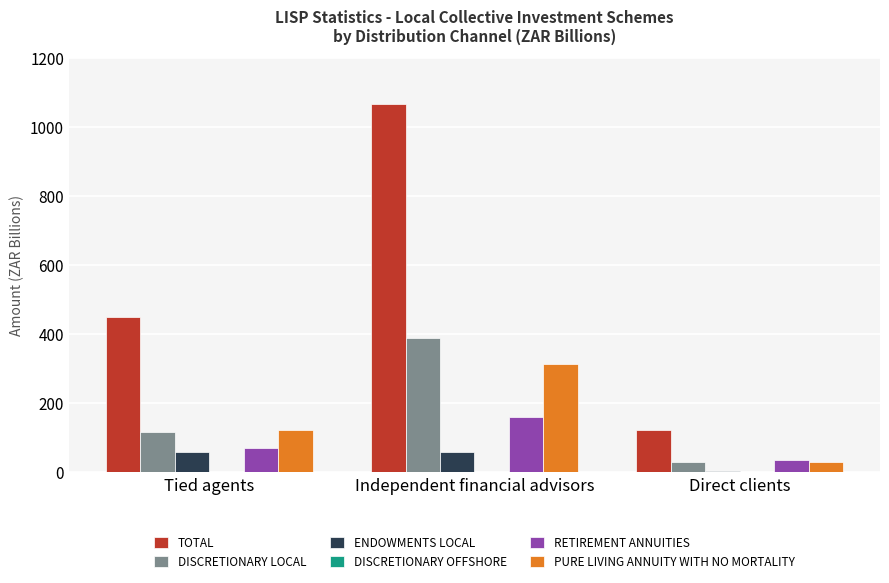

At which category is the sum across all series the highest?

Independent financial advisors